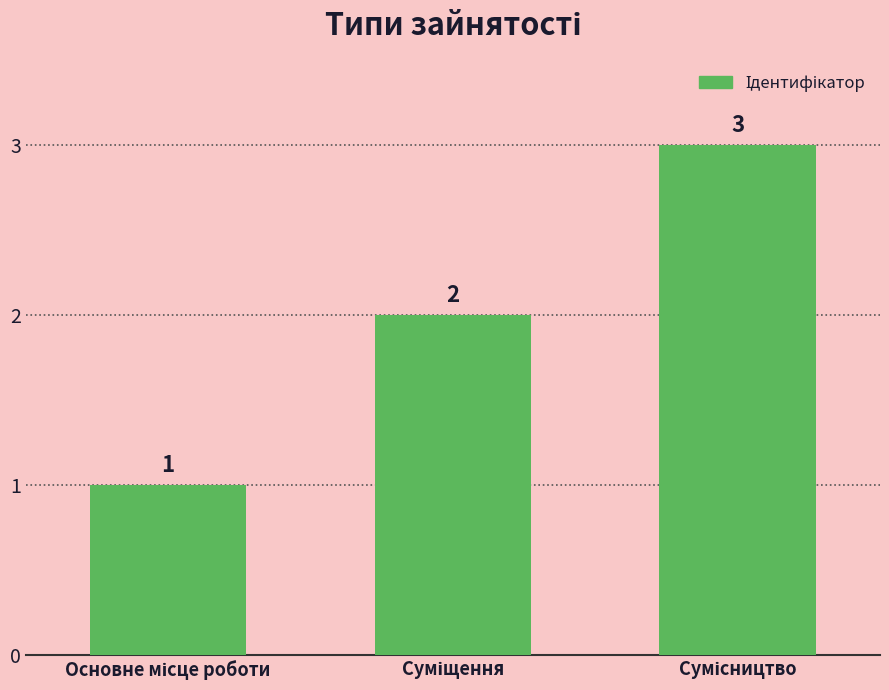

What is the value of the 2nd bar from the left?

2